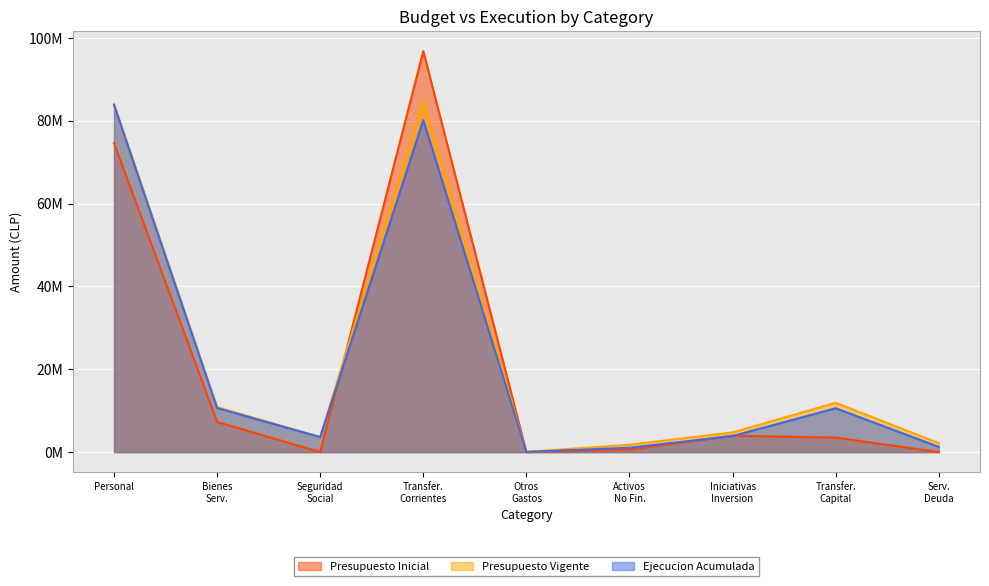

Between Transfer. Corrientes and Otros Gastos, which series saw the biggest shift?

Presupuesto Inicial